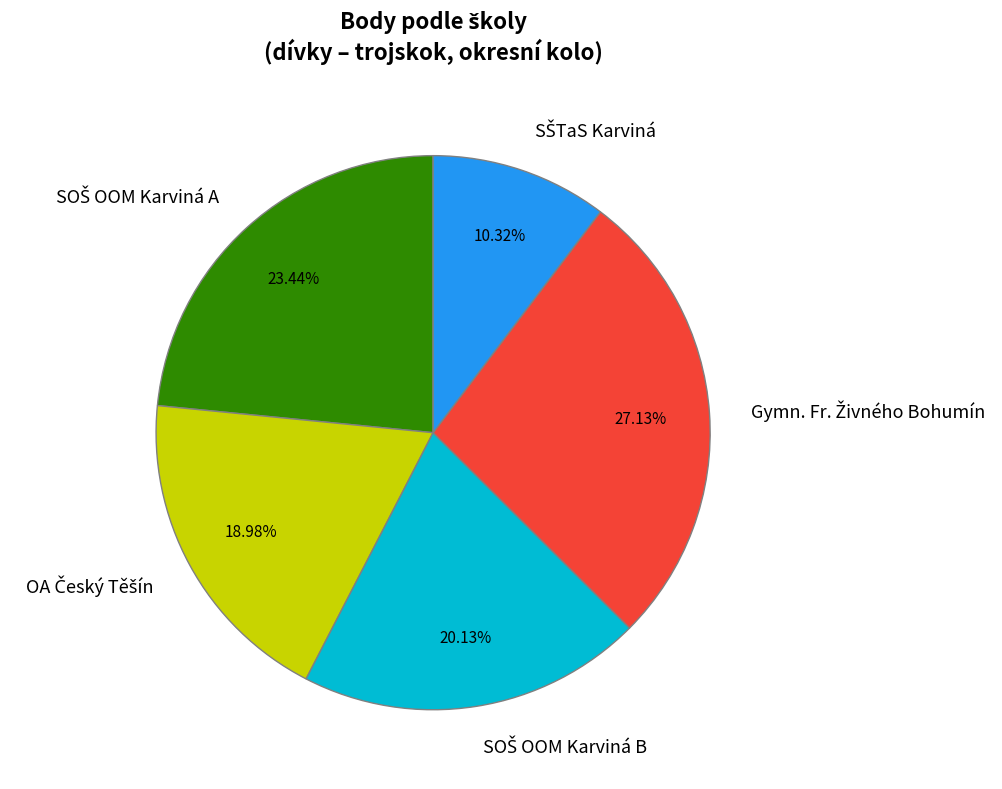

Does any single category account for the majority?

No